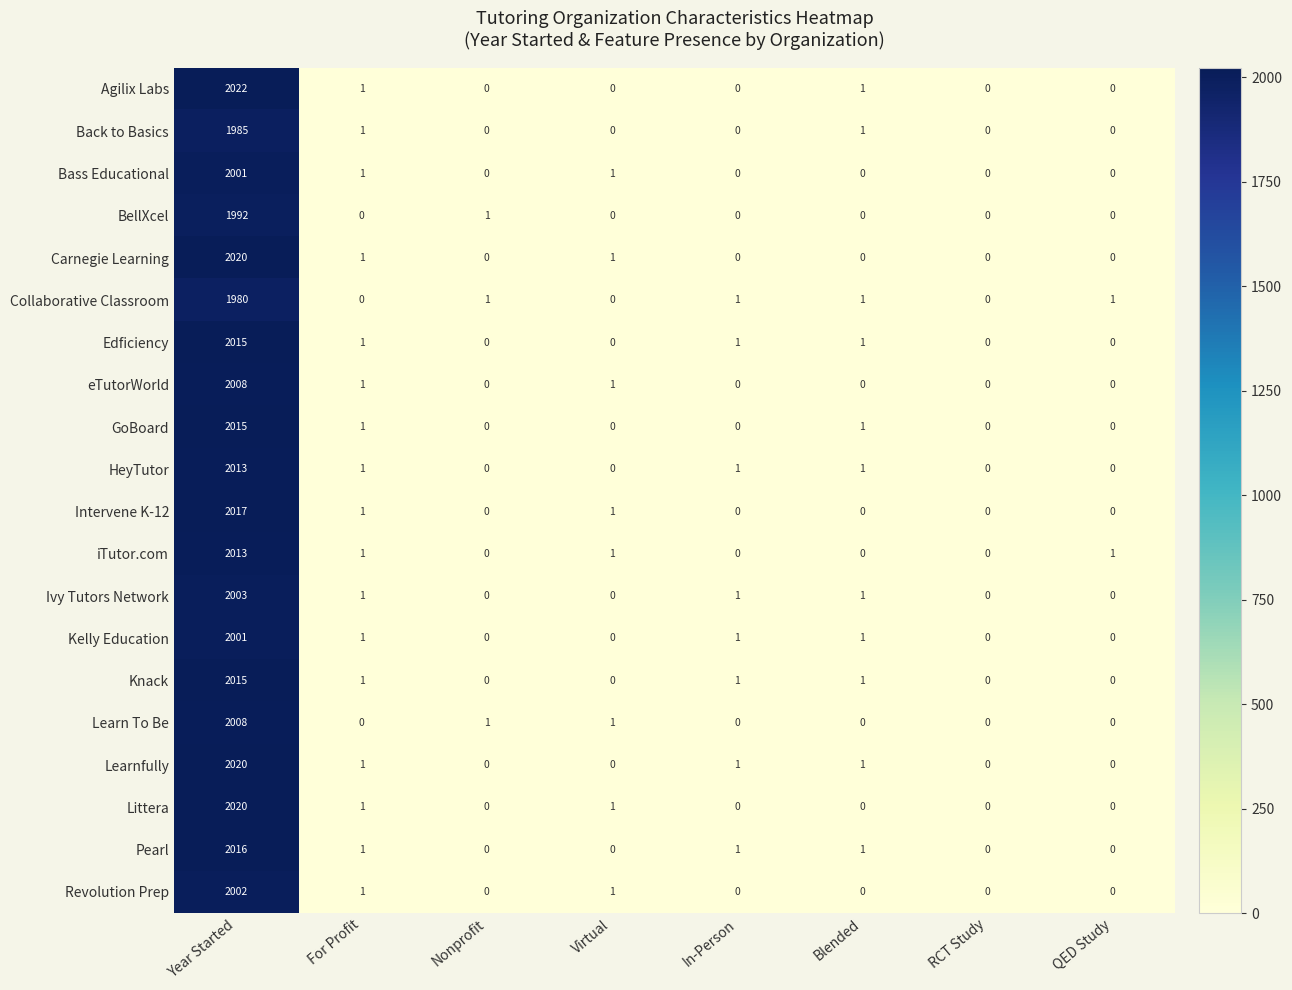

What is the maximum value shown in the chart?

2022